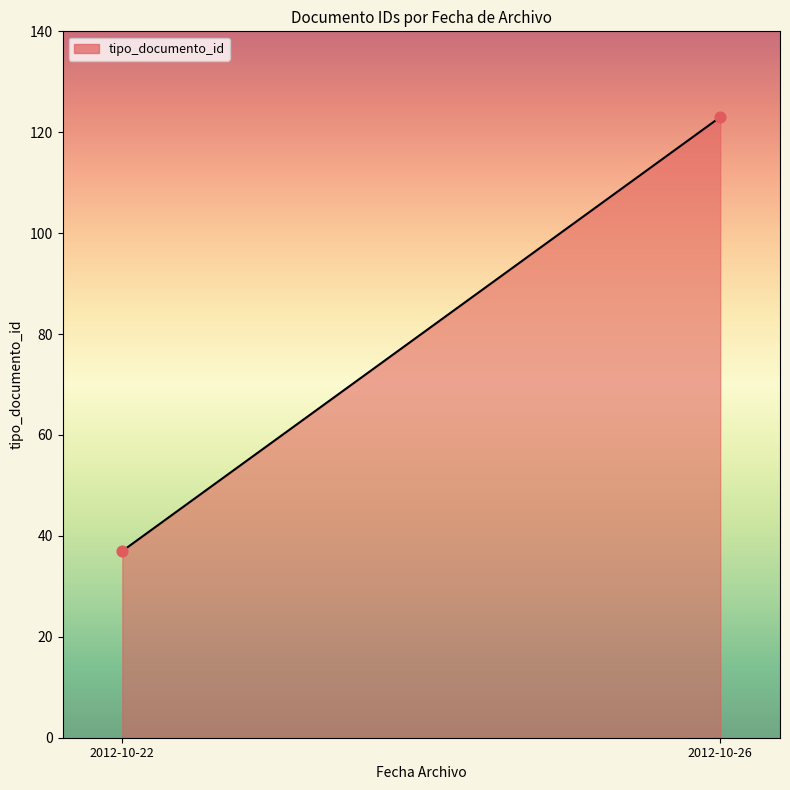

What is the greatest value displayed?

123.0